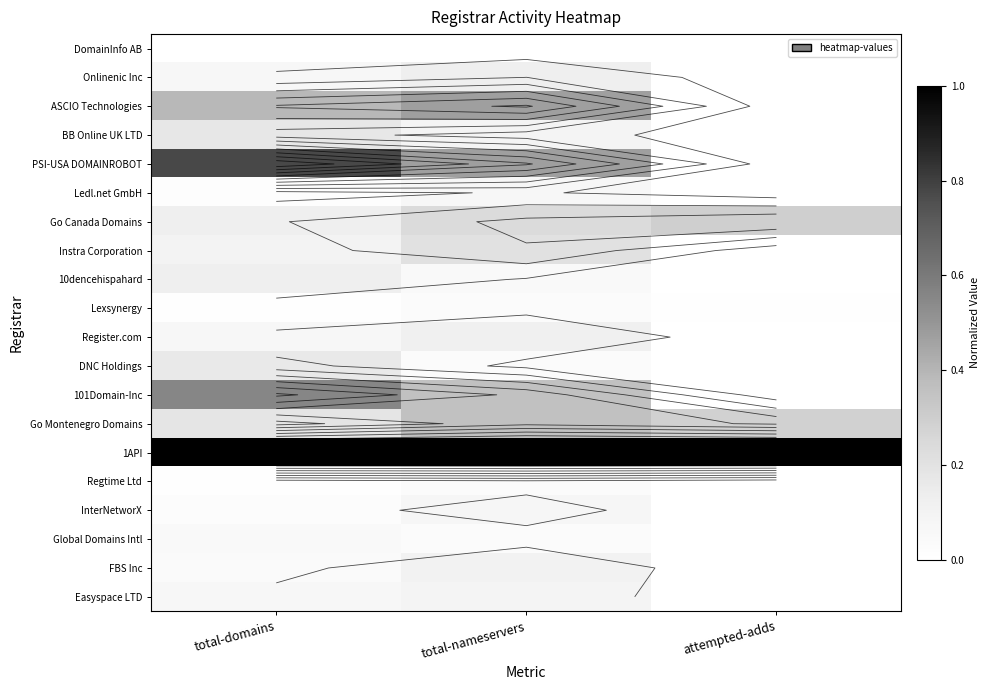

What is the difference between the highest and lowest values at total-domains?

1.0